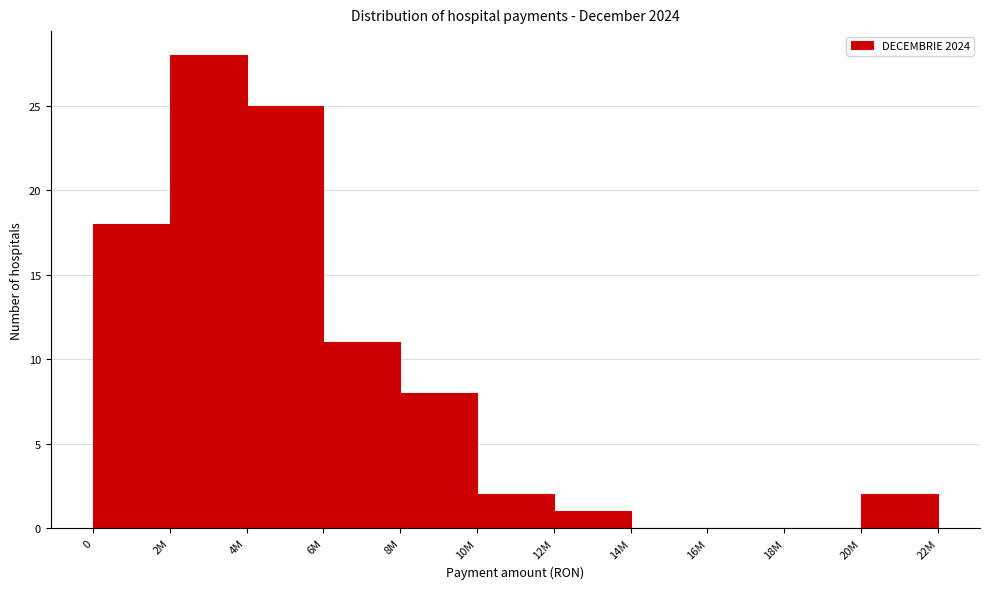

Reading left to right, what are all the values shown in this chart?

0=18	2M=28	4M=25	6M=11	8M=8	10M=2	12M=1	14M=0	16M=0	18M=0	20M=2